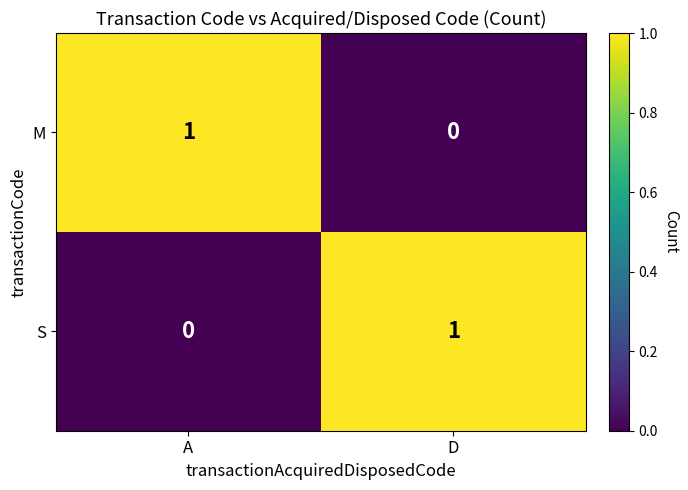

Which category has the lowest value in the S series?

A